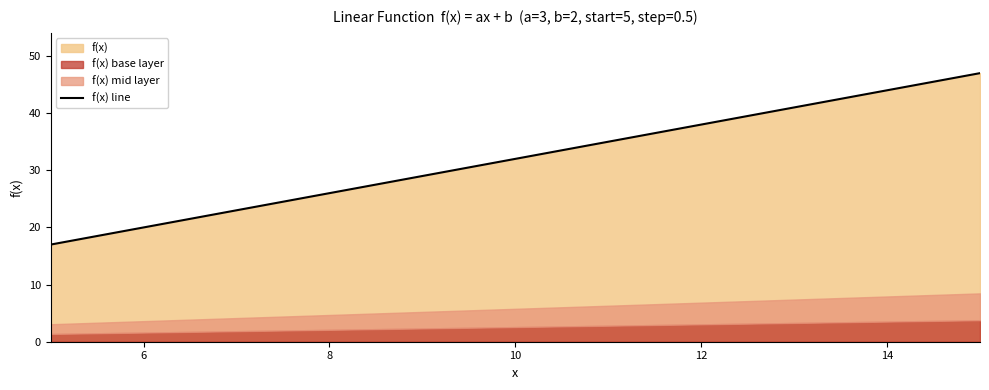

Is it true that f(x) line equals 26.0 at 8?

True